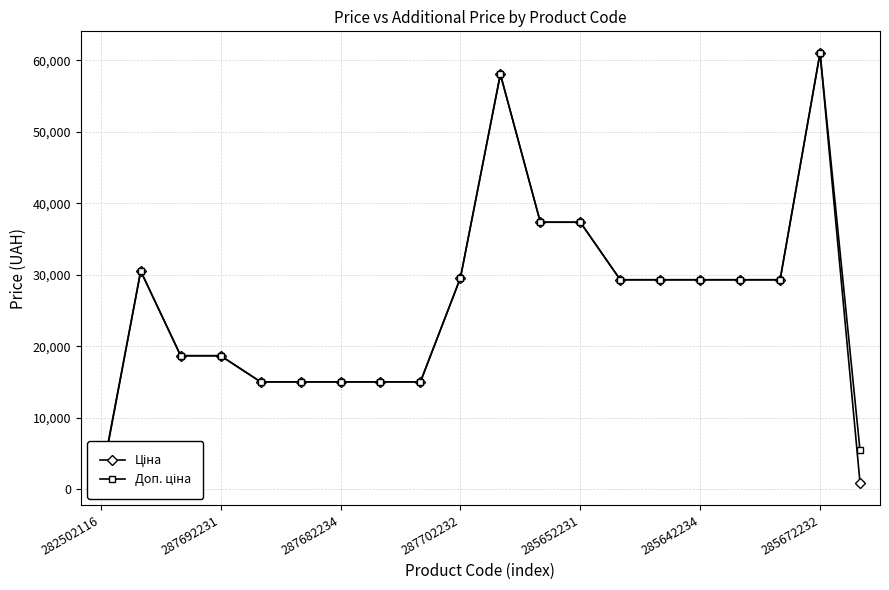

The value of Ціна at 17 is 47399.3. True or false?

False